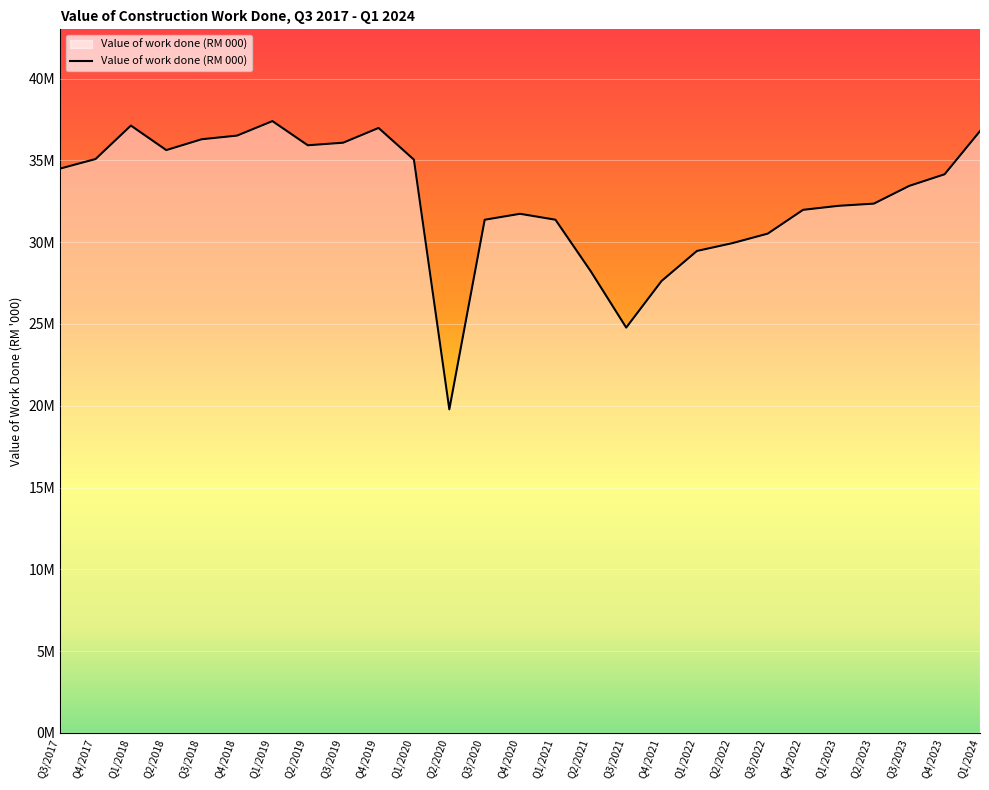

What is the change in value from Q4/2022 to Q1/2024?

+4812387.3